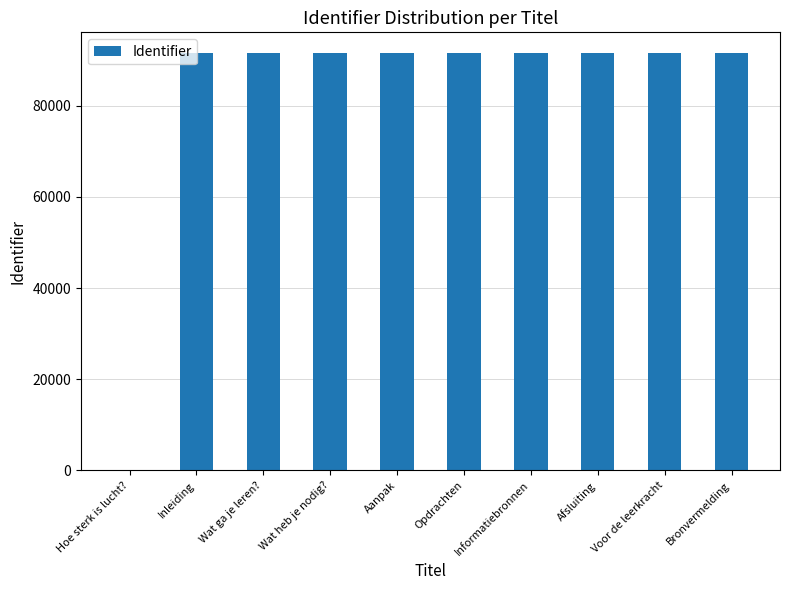

The chart shows a value of 91469 at Opdrachten. True or false?

True